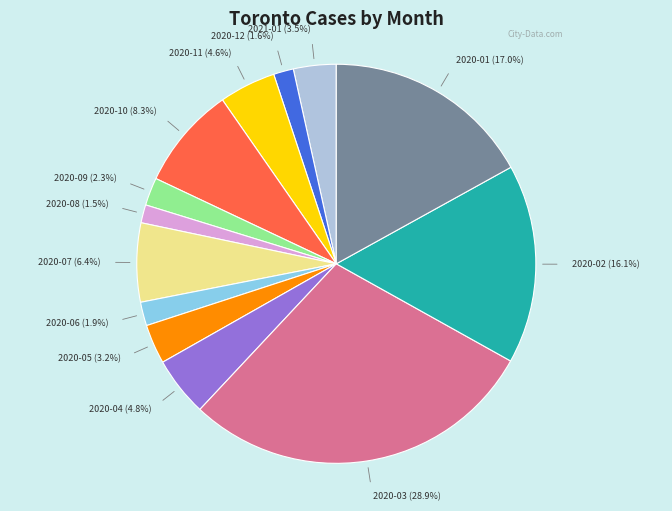

Count the number of slices in the pie.

13